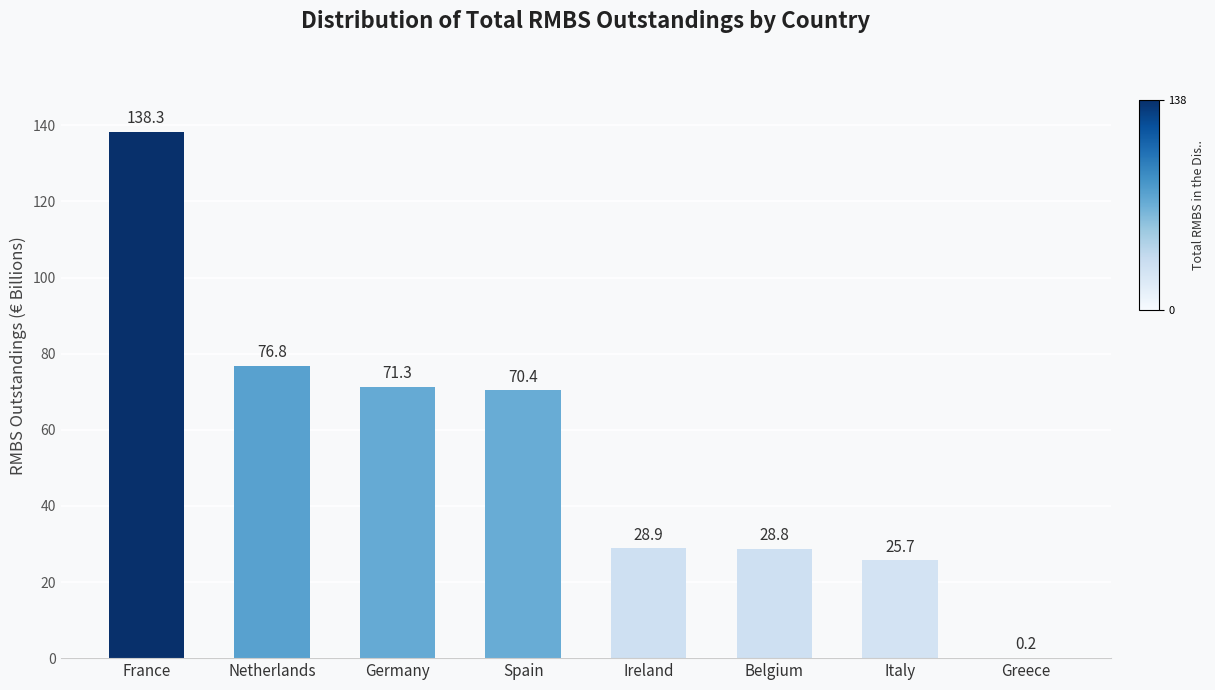

How many values exceed 70?

4